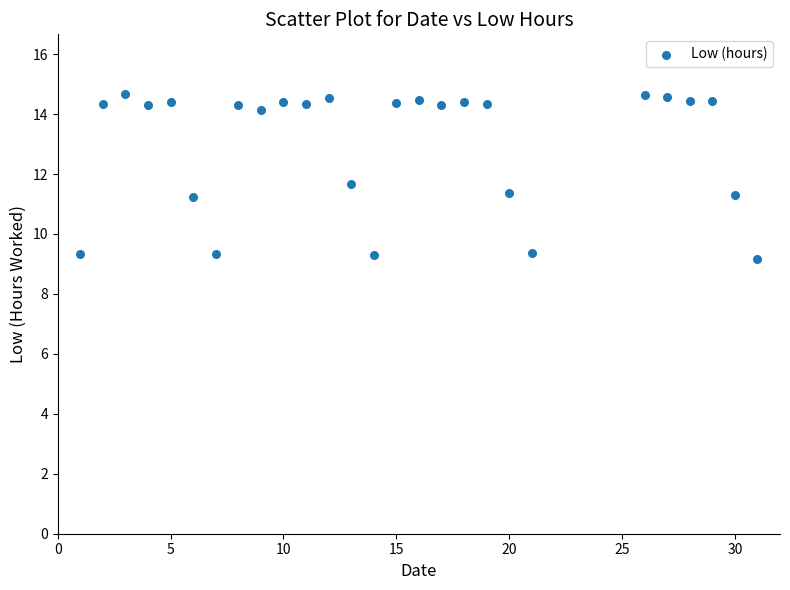

What is the range of X values (max minus min)?

30.0